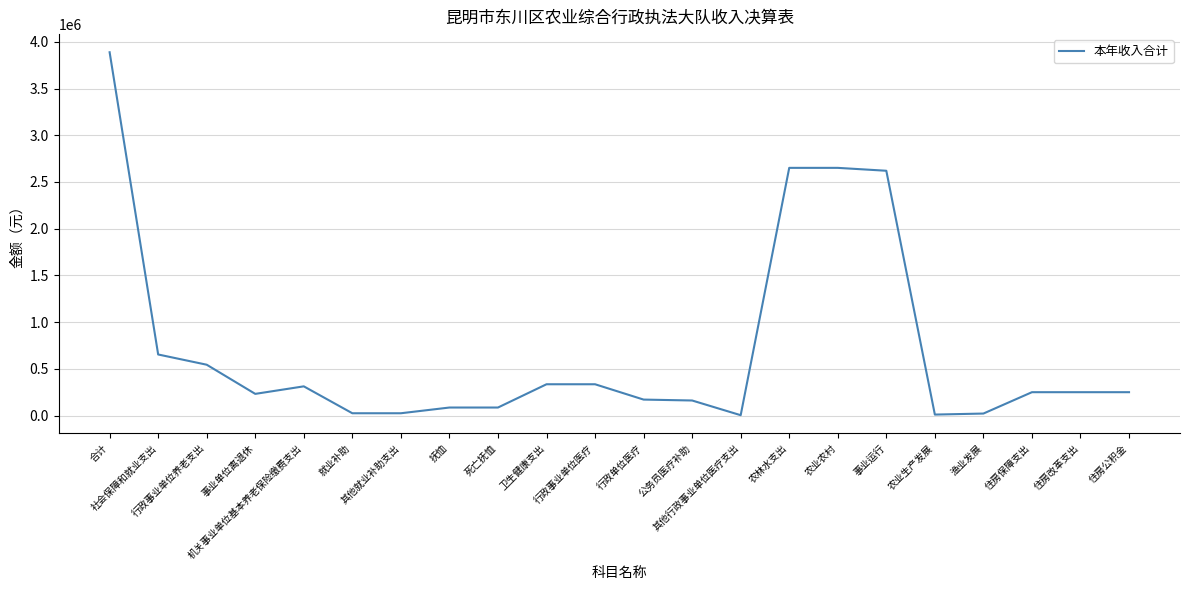

True or false: the data shows 312165.1 at 机关事业单位基本养老保险缴费支出.

True